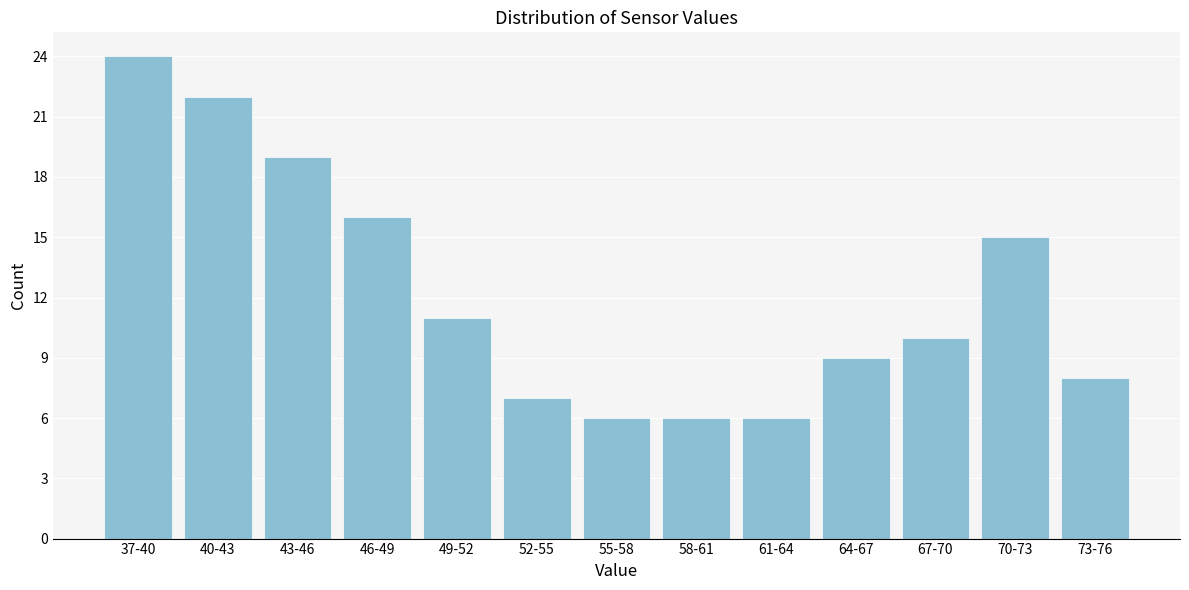

Reading left to right, what are all the values shown in this chart?

37-40=24	40-43=22	43-46=19	46-49=16	49-52=11	52-55=7	55-58=6	58-61=6	61-64=6	64-67=9	67-70=10	70-73=15	73-76=8